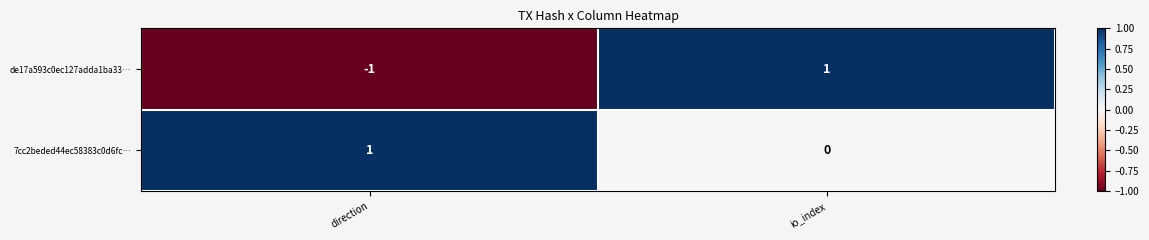

At which label does de17a593c0ec127adda1ba33… reach its peak?

io_index